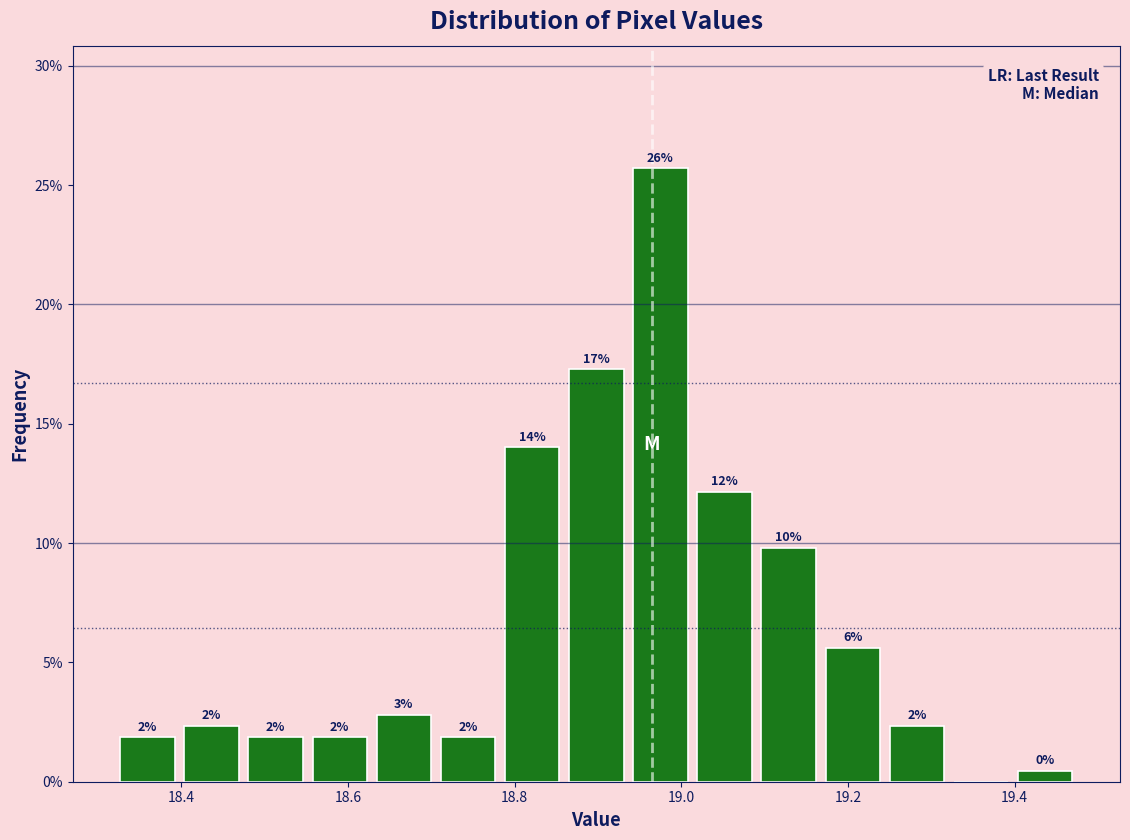

Around what value on the x-axis is the tallest bar? Give the approximate position of its centre, as read against the axis.

18.98